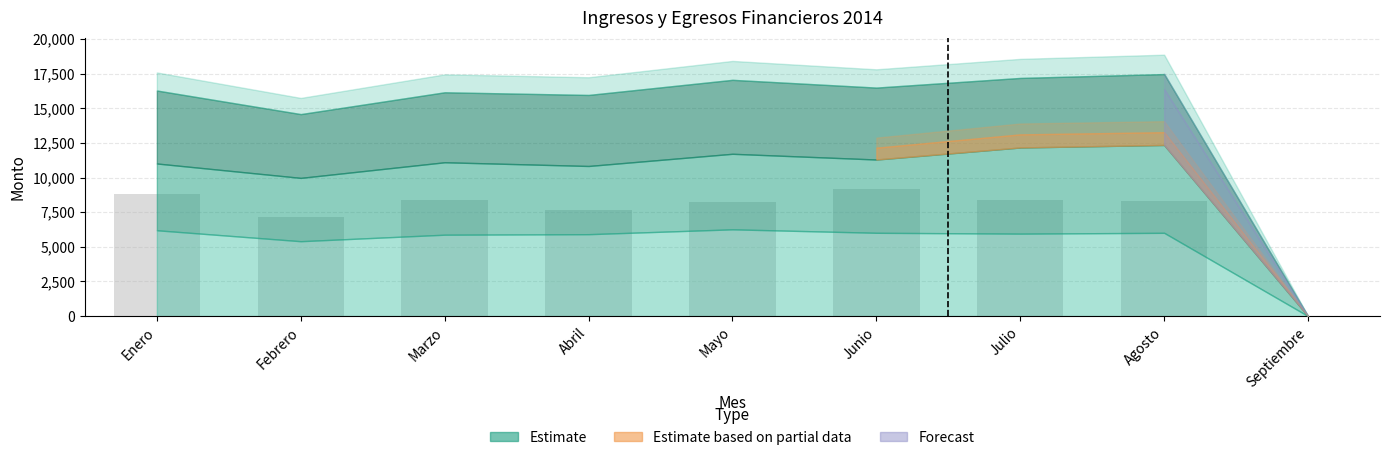

What is the change in value from Marzo to Junio?

+735.4